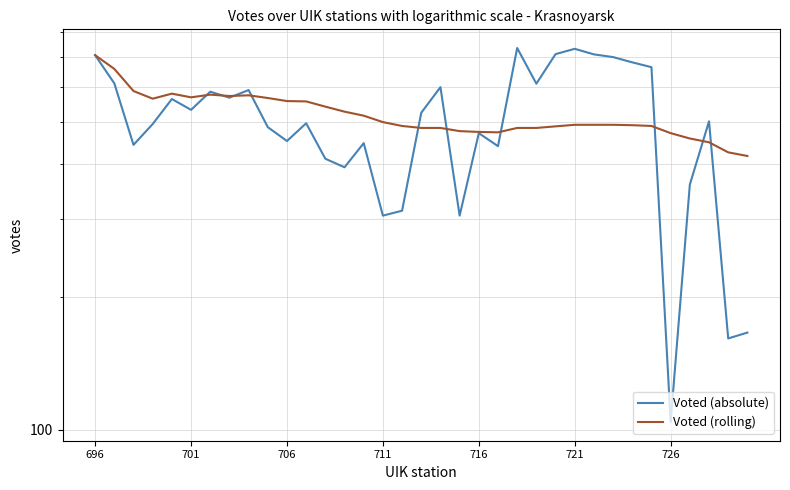

Is the value of Voted (rolling) at 12 greater than the value of Voted (absolute) at 25?

No